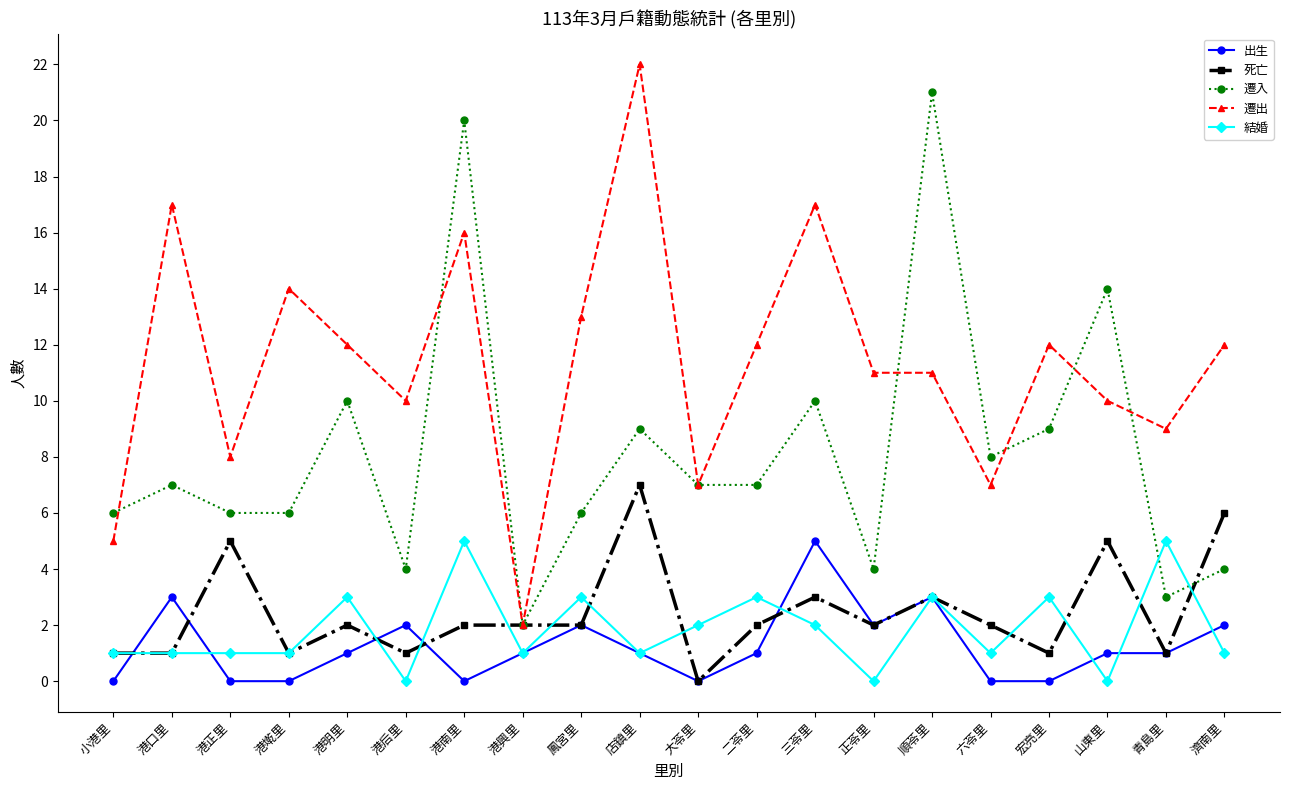

At which label does 遷出 first exceed 12?

港口里